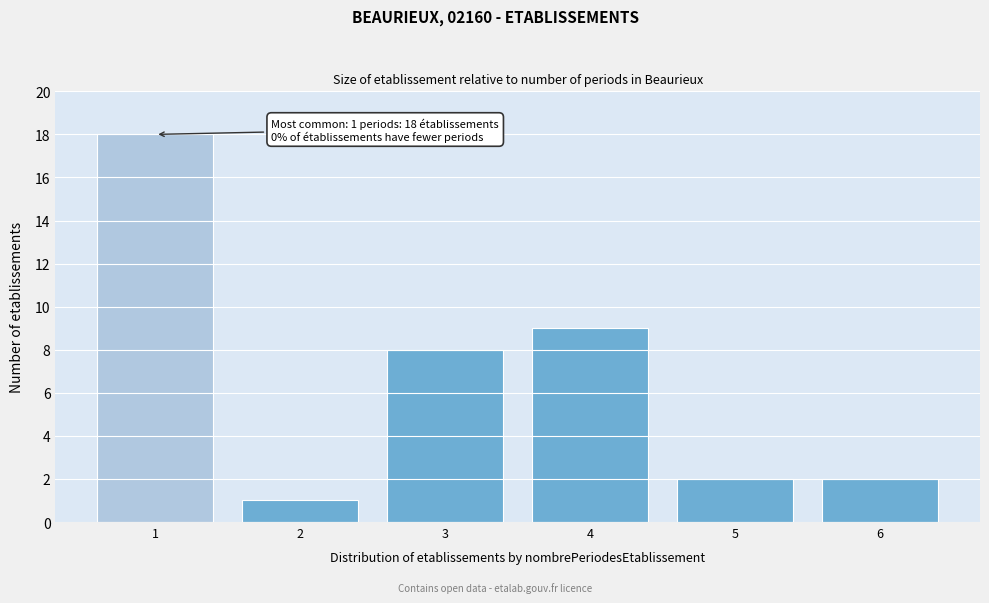

Reading right to left, list all the values displayed in this chart.

6=2	5=2	4=9	3=8	2=1	1=18